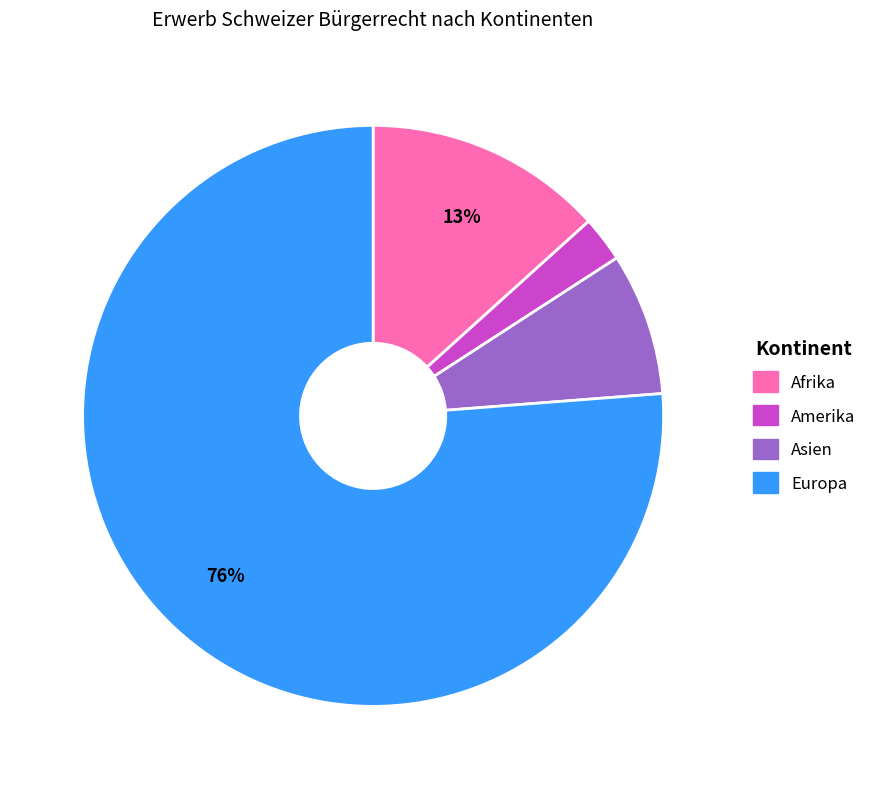

Does any single category account for the majority?

Yes